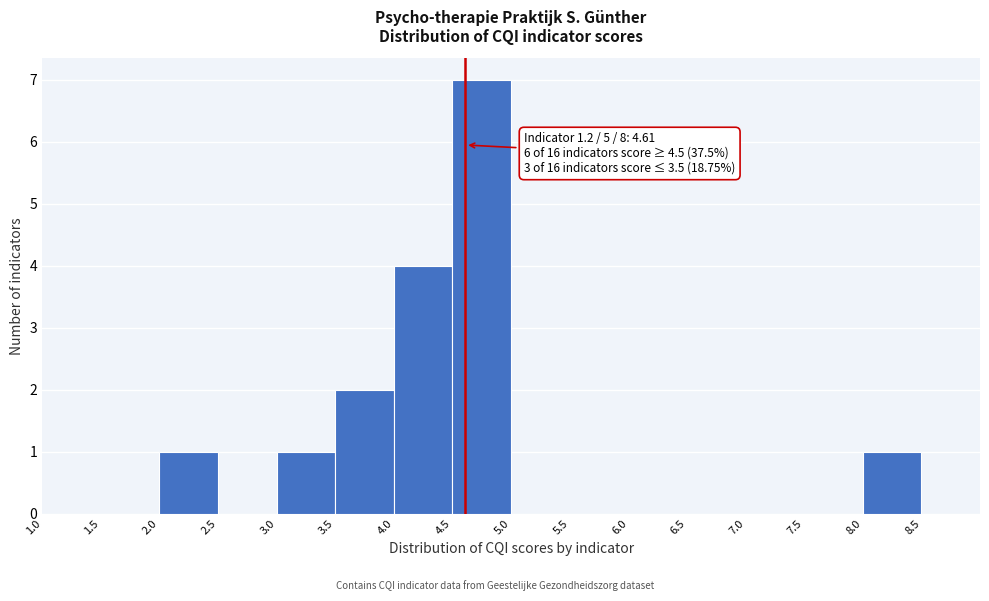

Over which range of the x-axis is the bar tallest?

4.5 to 5.0